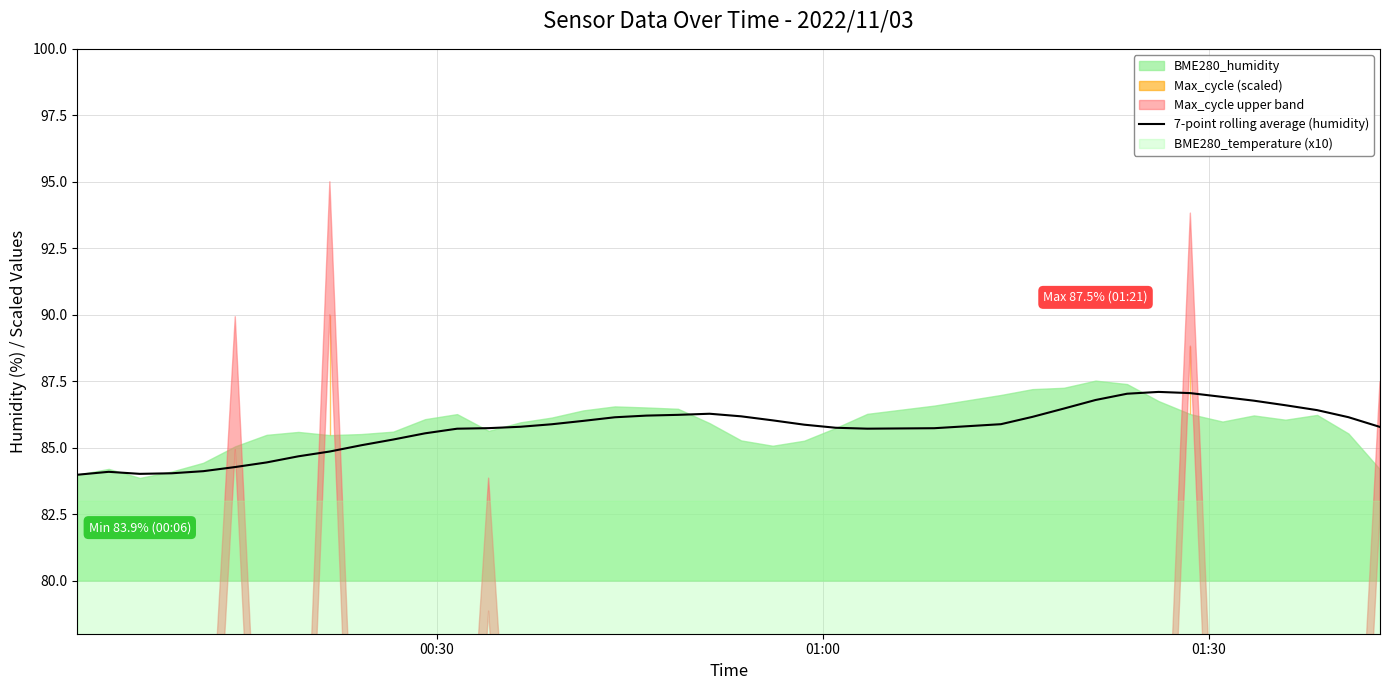

What is the lowest value of the 7-point rolling average (humidity) series?

84.0